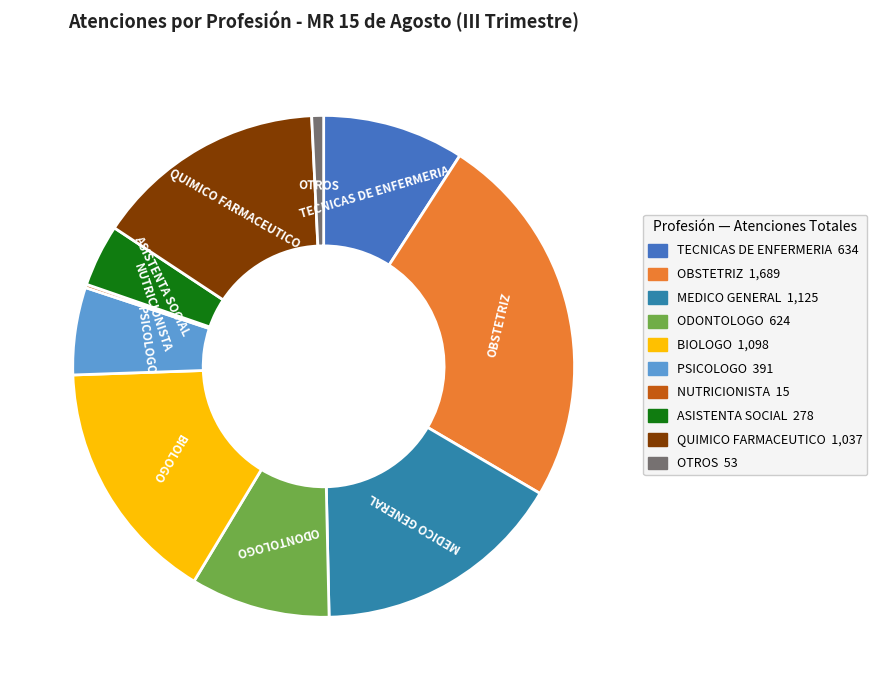

How many segments does this pie chart have?

10